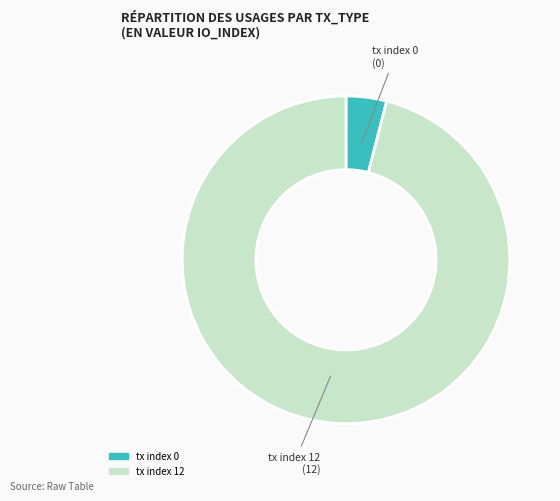

Do tx index 0 and tx index 12 together represent more than half of the pie?

Yes